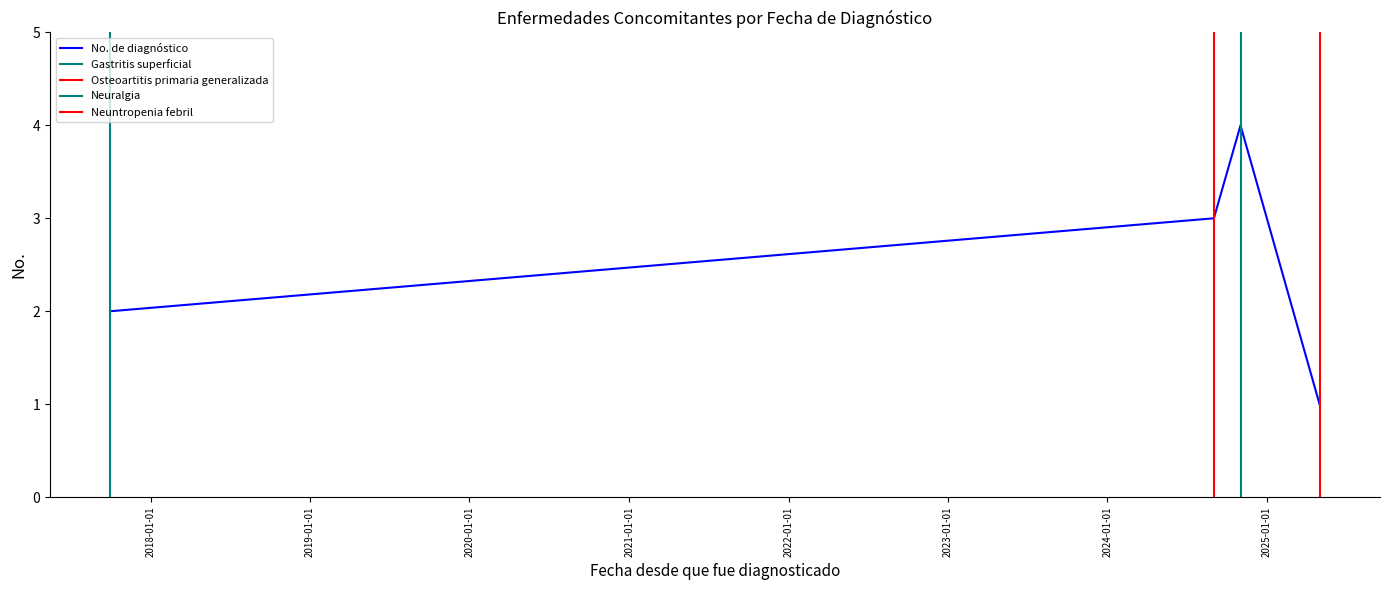

Count the number of data series in this chart.

1